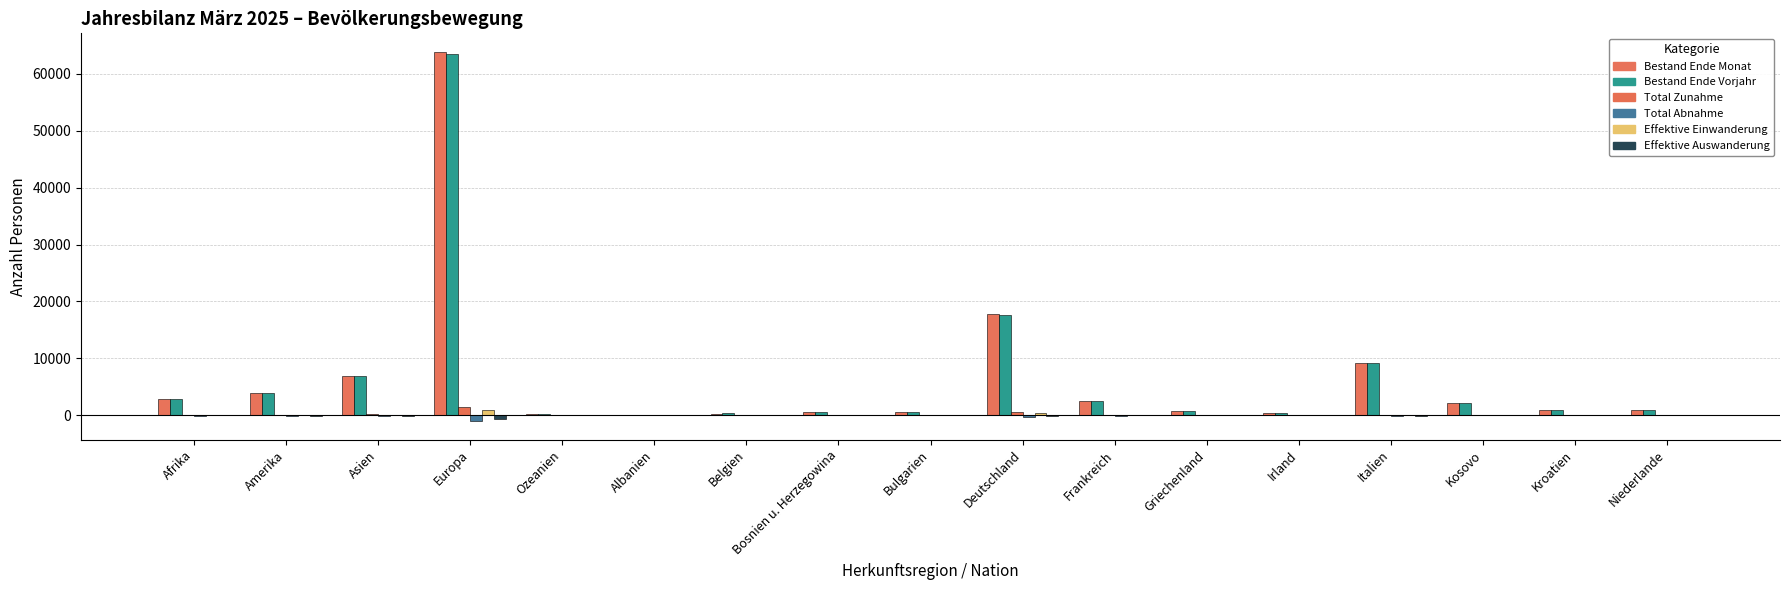

At which label does Bestand Ende Vorjahr first exceed 979?

Afrika